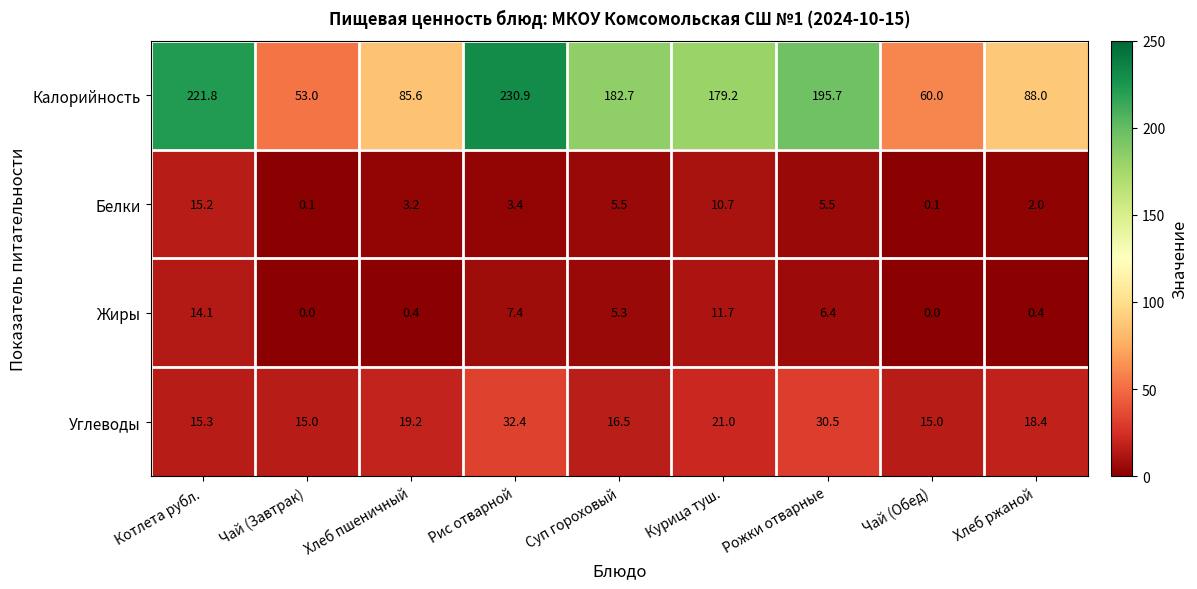

Which series has the widest spread of values?

Калорийность